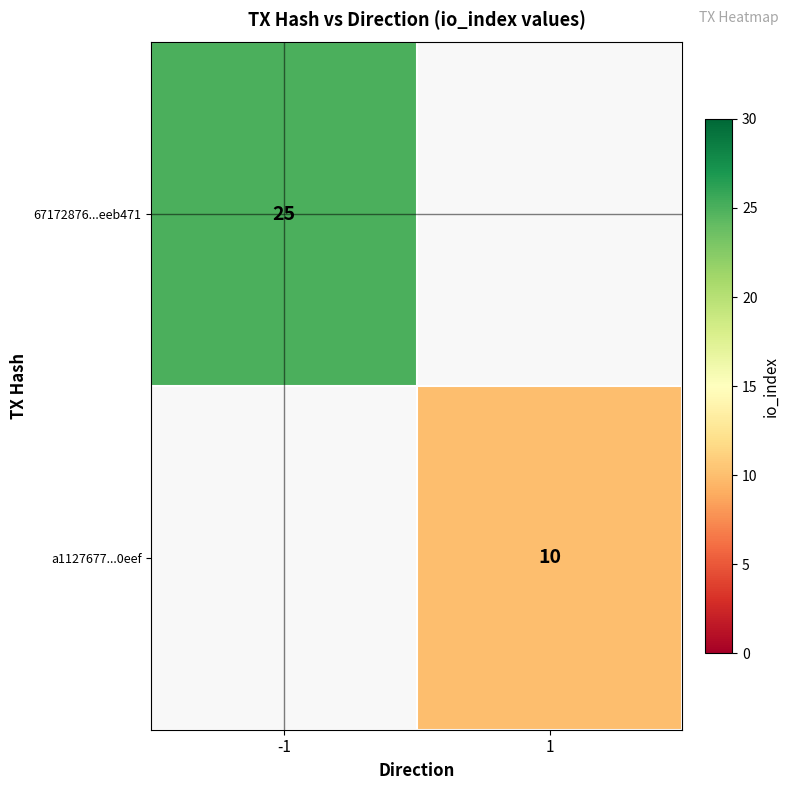

At which category does the chart reach its minimum across all series?

1